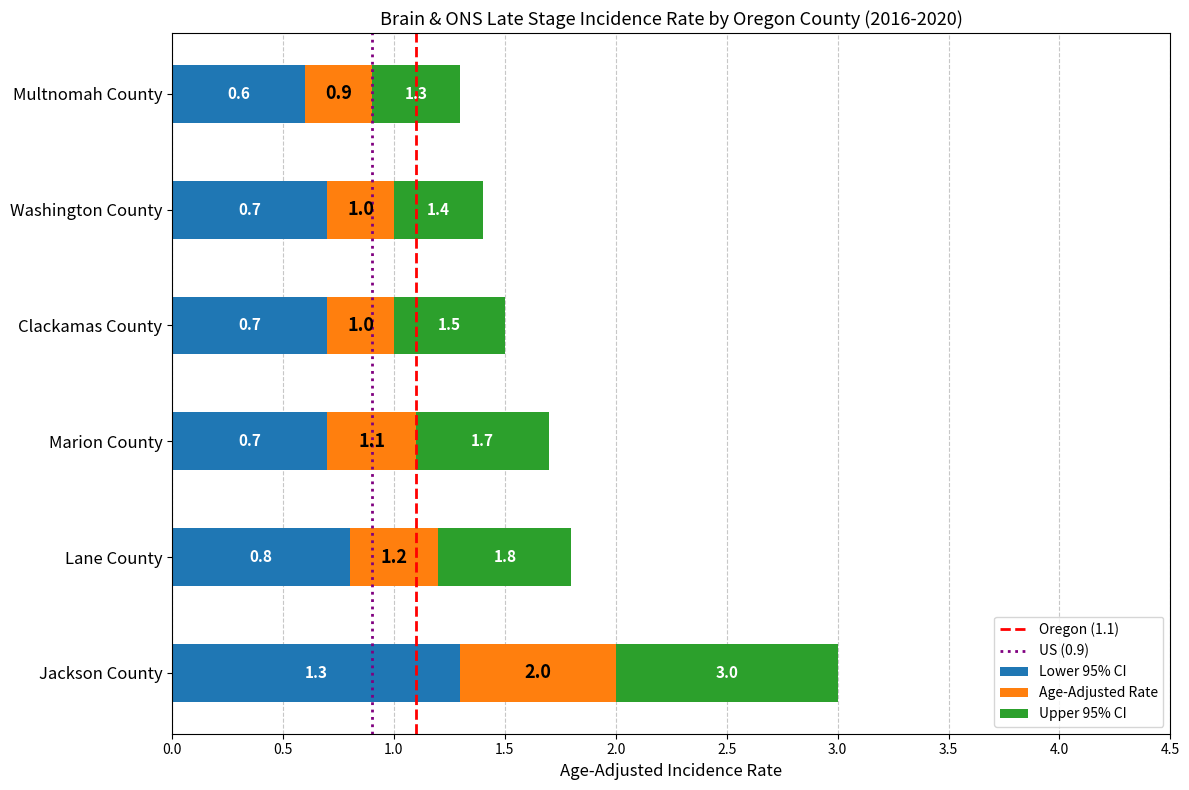

The value of Lower 95% CI at Jackson County is 2.3. True or false?

False